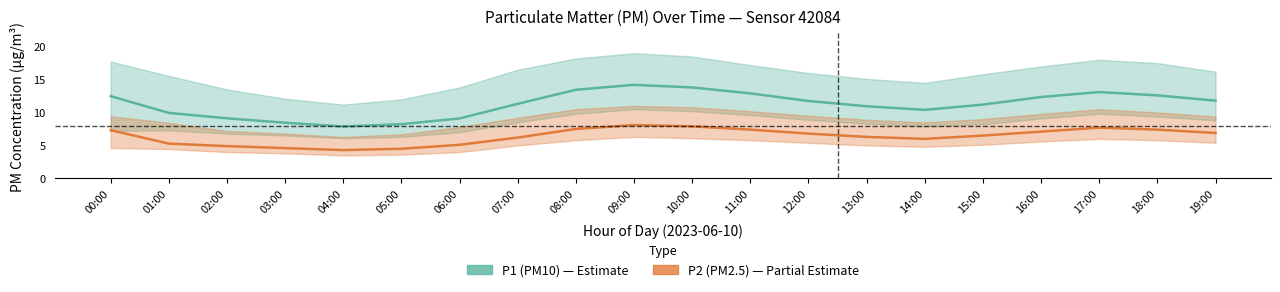

List the labels in order of P1 (PM10) value, smallest first.

04:00, 05:00, 03:00, 06:00, 02:00, 01:00, 14:00, 13:00, 15:00, 07:00, 12:00, 19:00, 16:00, 00:00, 18:00, 11:00, 17:00, 08:00, 10:00, 09:00